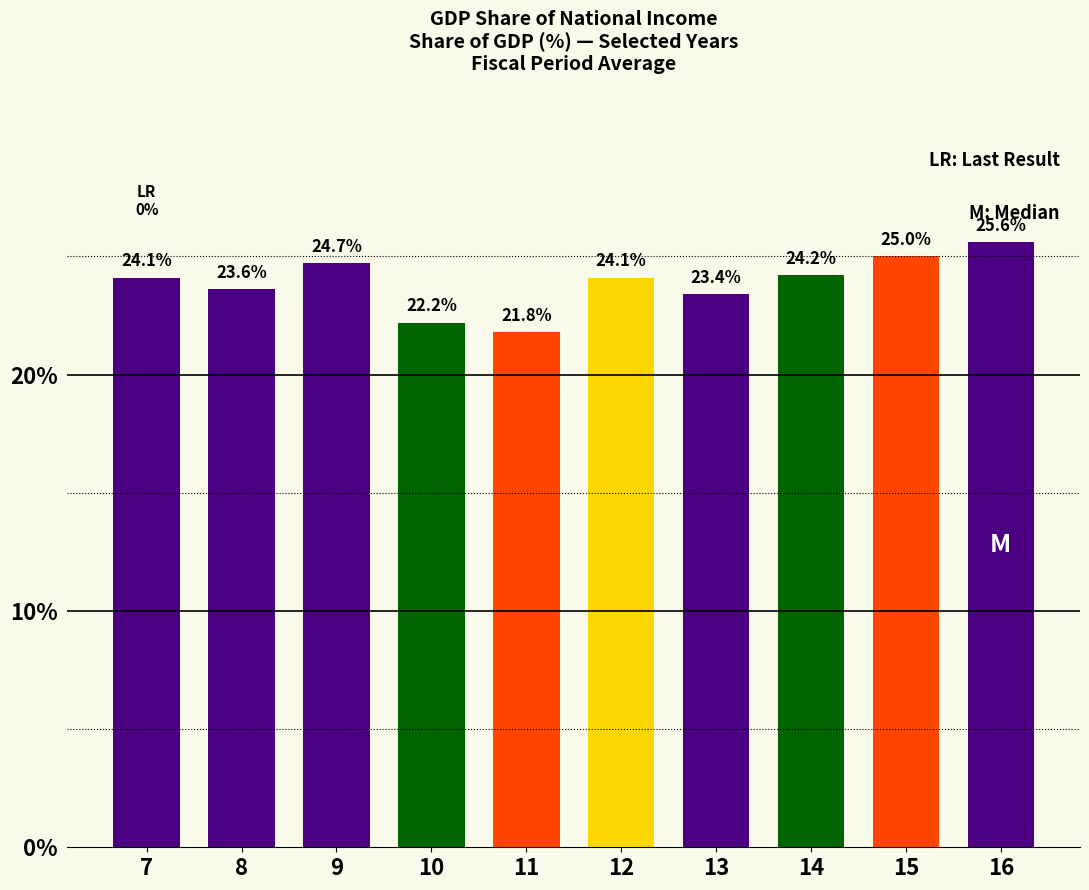

Which category has the highest value across all series?

16